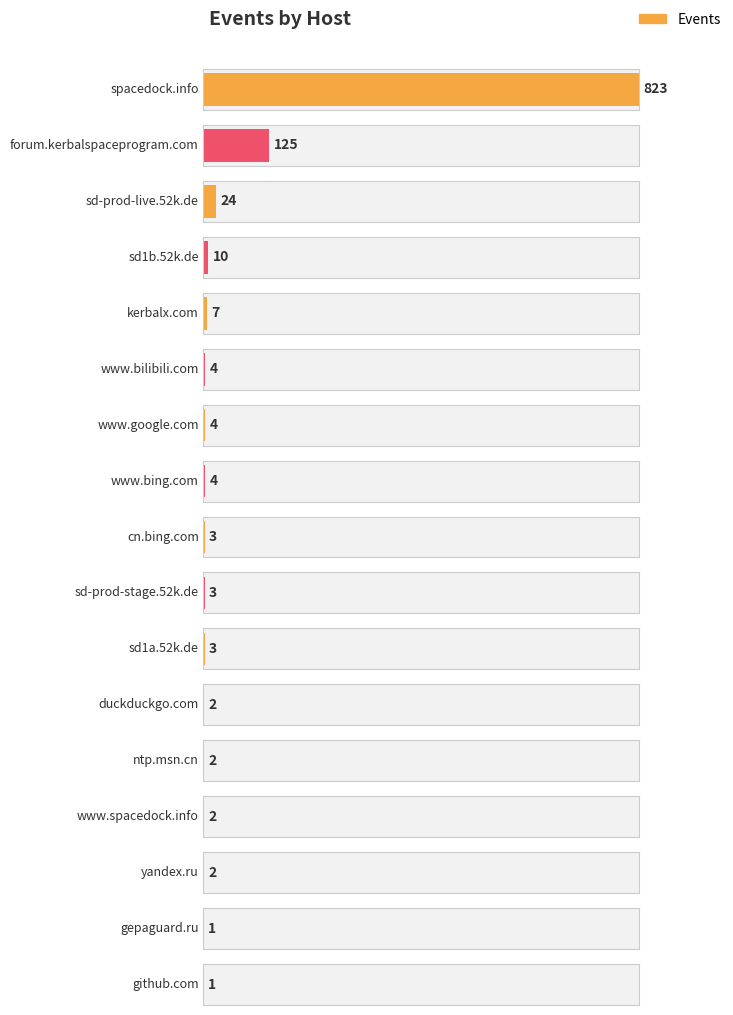

Is it true that the value at sd-prod-stage.52k.de is 3?

True